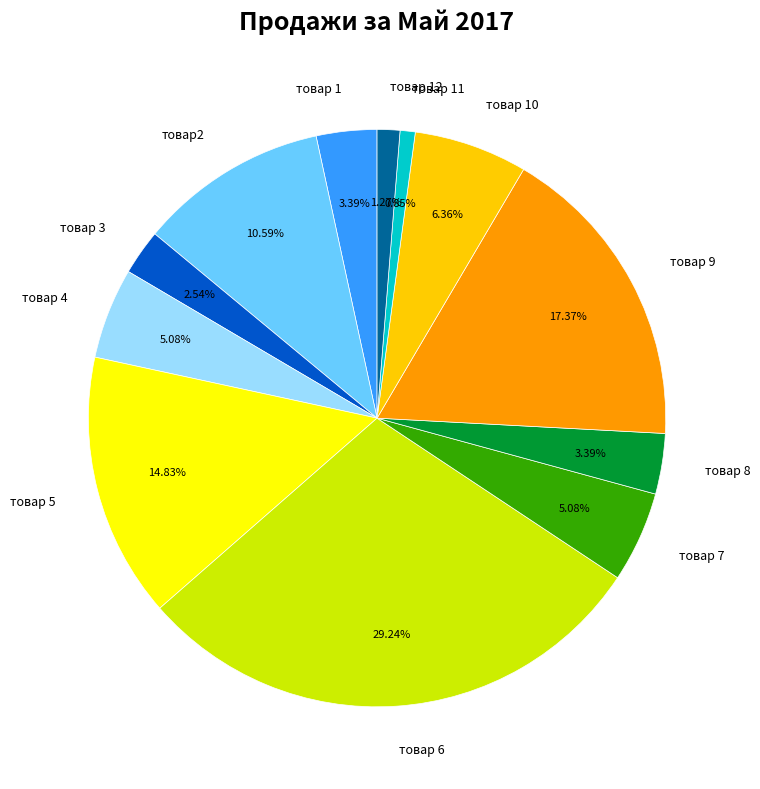

Which has a higher value, товар 4 or товар 9?

товар 9